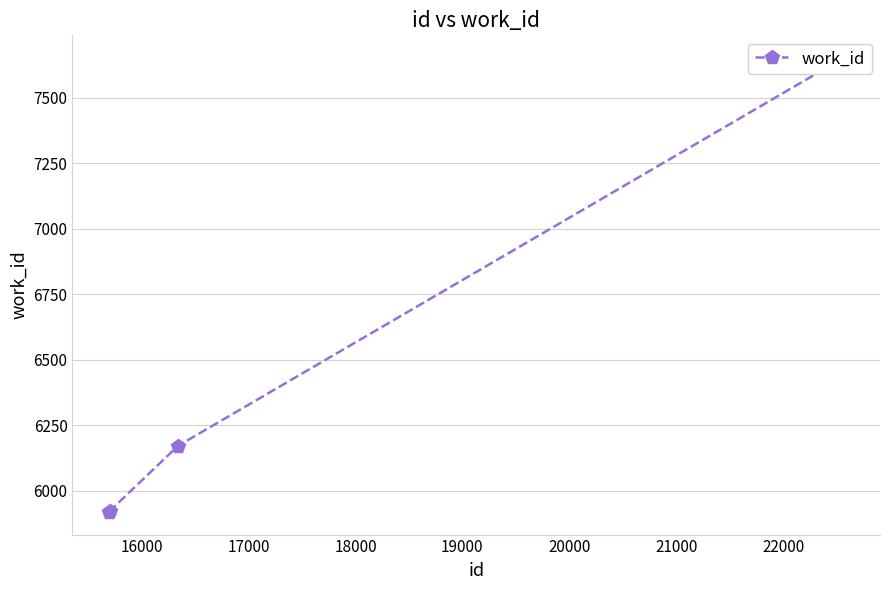

What is the value of the 4th point from the left?

7650